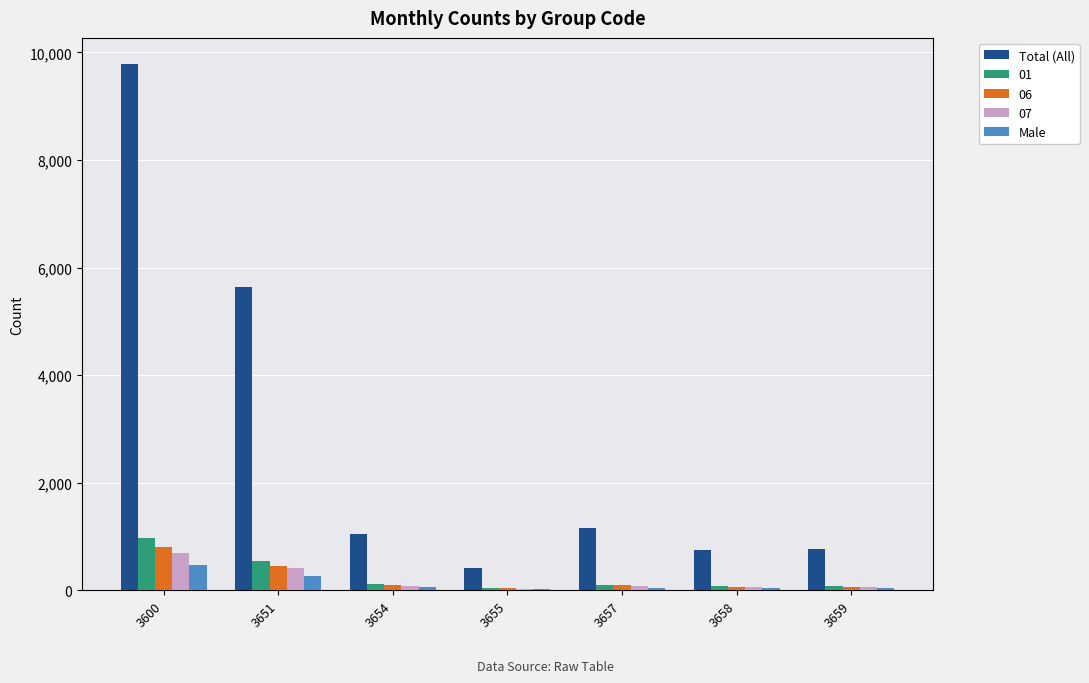

Which series has the widest spread of values?

Total (All)